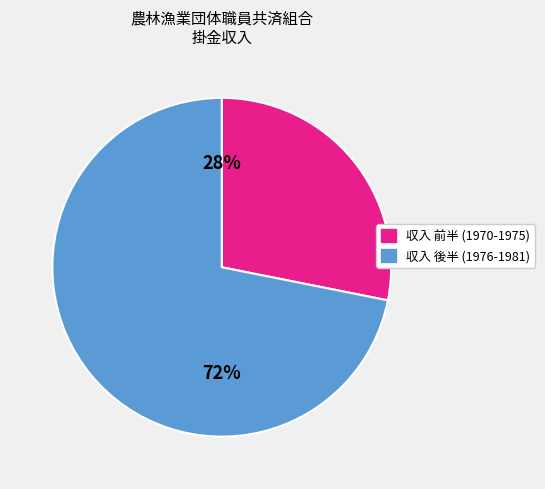

Is there a majority slice in this chart?

Yes